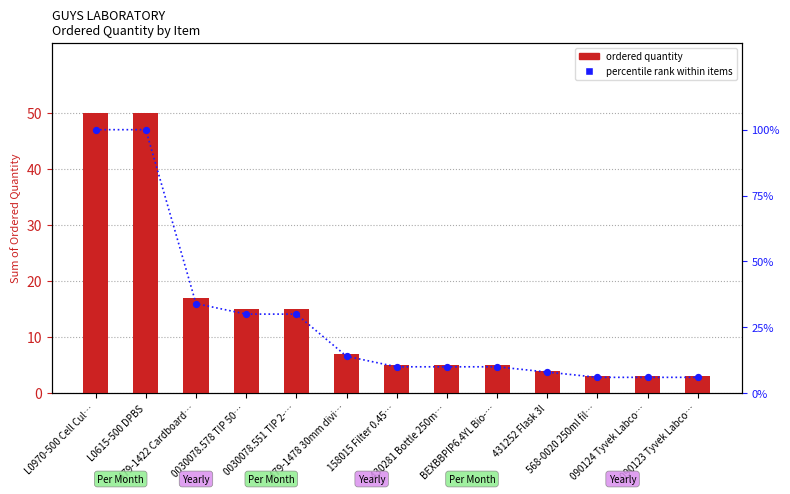

Is the value of percentile rank within items at 479-1422 Cardboard… greater than the value of ordered quantity at 090124 Tyvek Labco…?

Yes